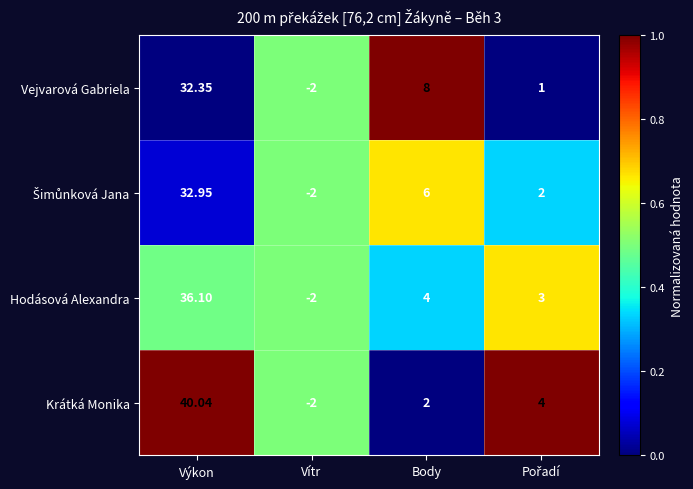

At how many categories does at least one series exceed 0?

3